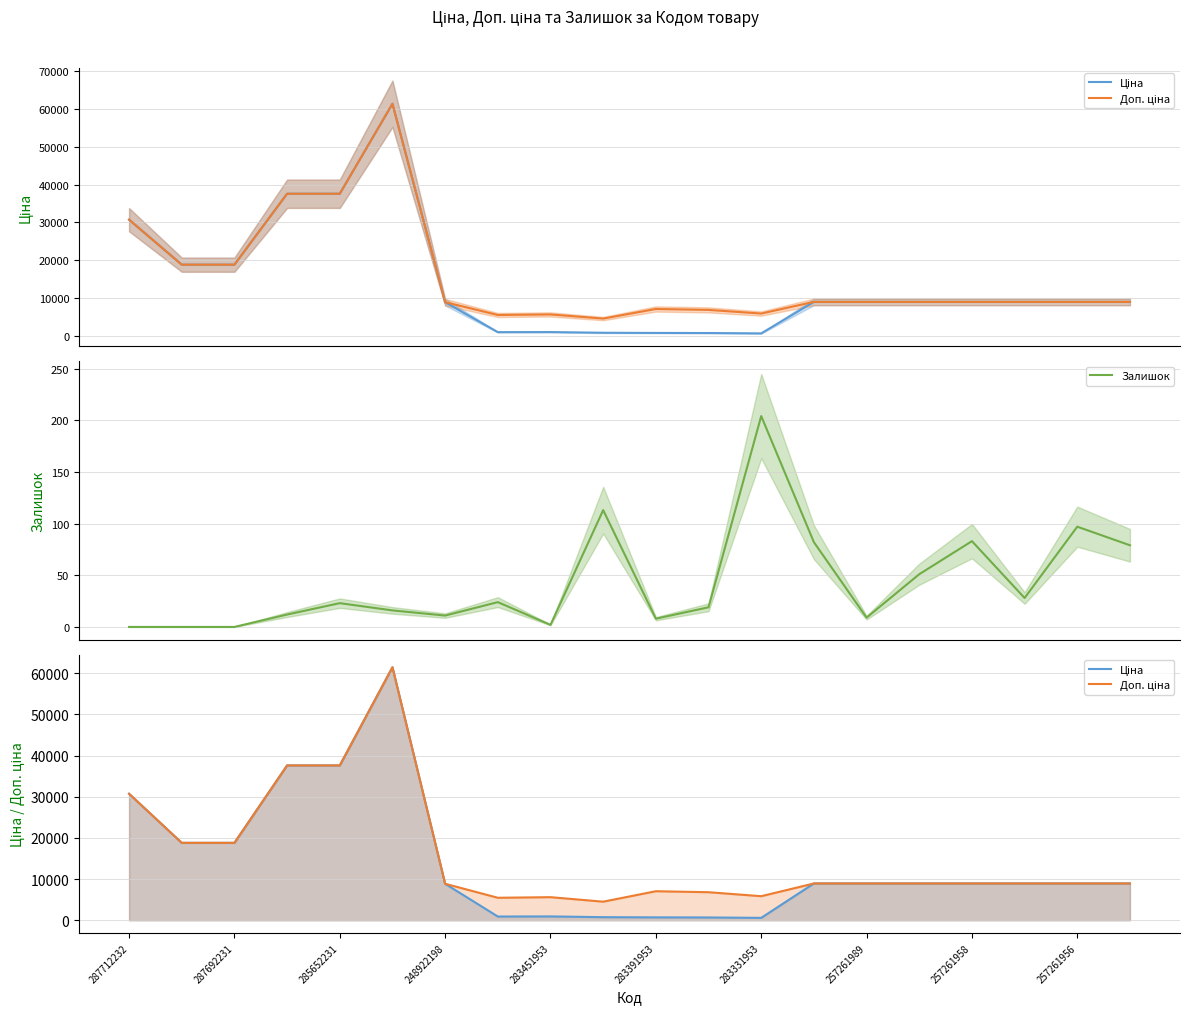

Which label corresponds to the smallest value in the chart?

287712232